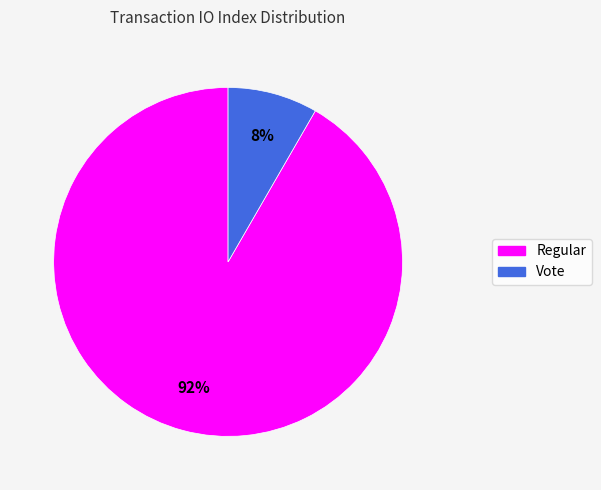

To the nearest percent, what is the average slice percentage?

50%